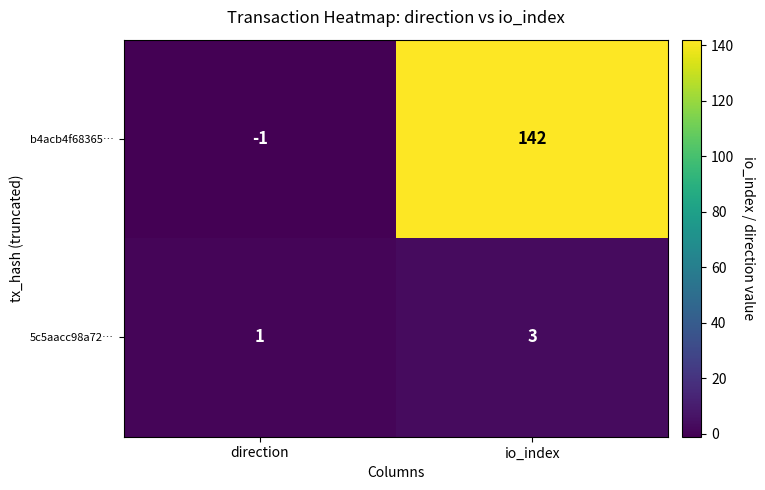

At which category does the chart reach its peak across all series?

io_index